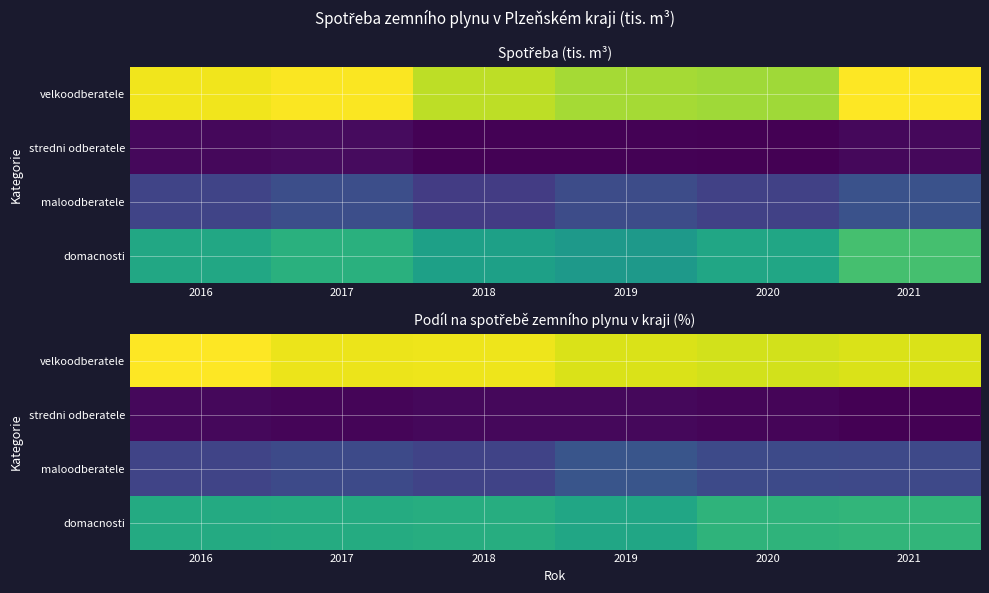

The value of velkoodberatele at 2017 is 40.6. True or false?

True